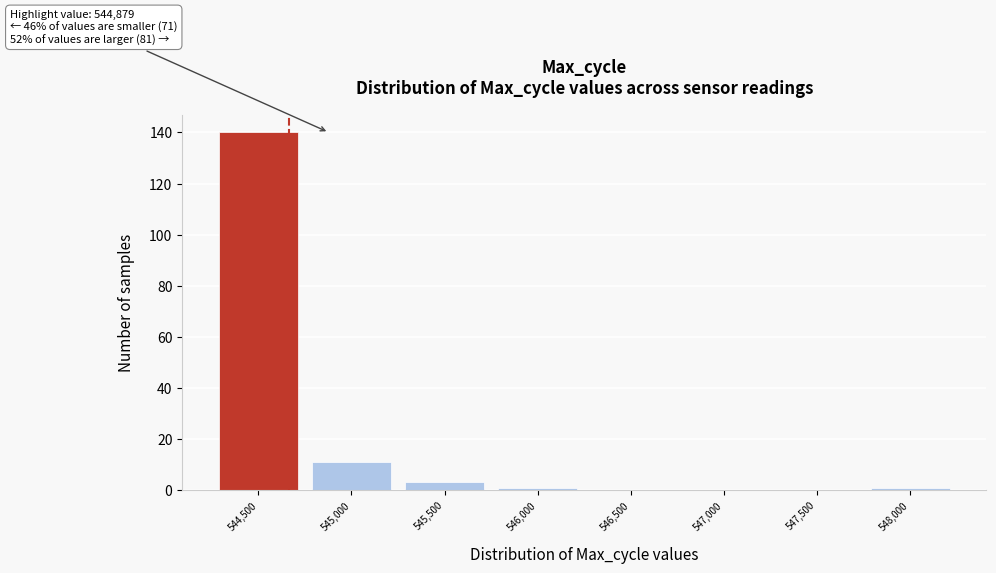

Reading left to right, list all the values displayed in this chart.

544,500=140	545,000=11	545,500=3	546,000=1	546,500=0	547,000=0	547,500=0	548,000=1